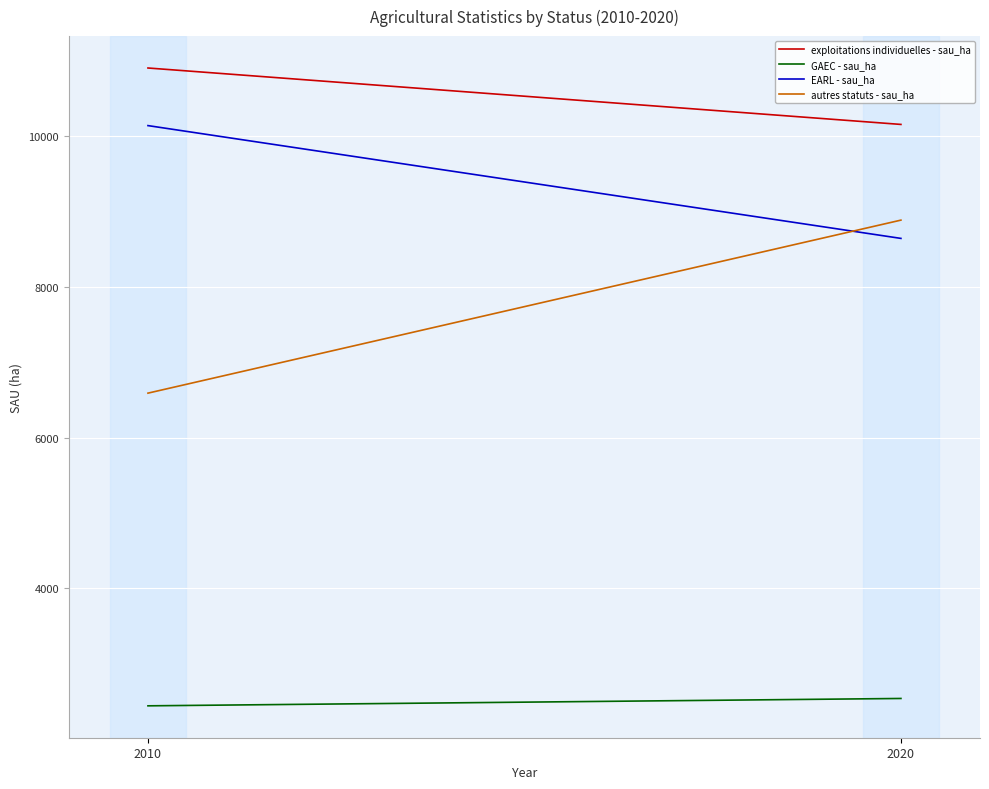

What is the maximum value for EARL - sau_ha?

10142.9